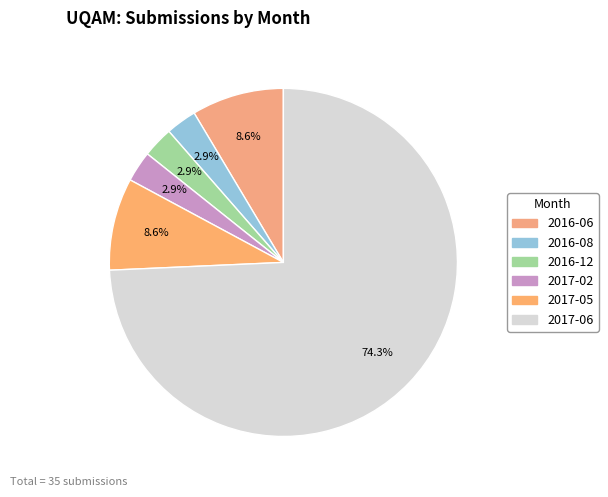

To the nearest percent, what percentage of the pie is 2017-05?

9%